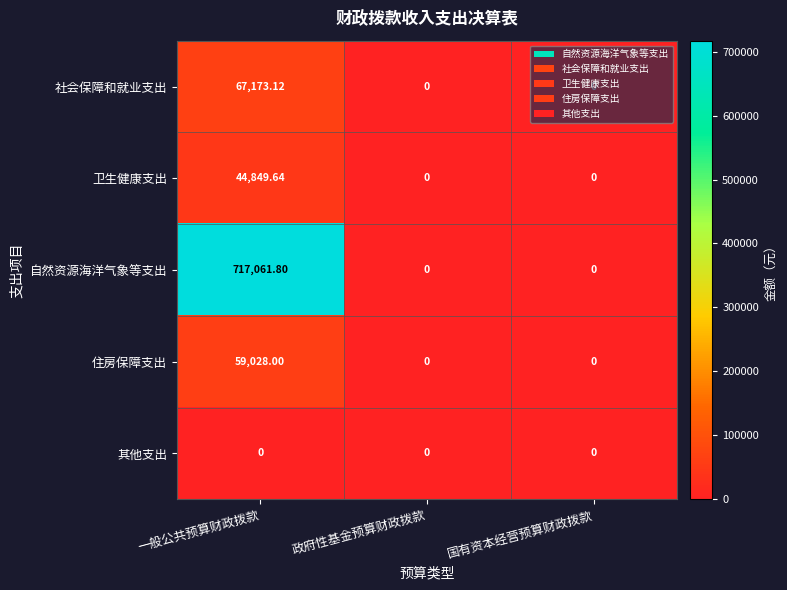

What is the spread (max minus min) of values at 一般公共预算财政拨款?

717061.8